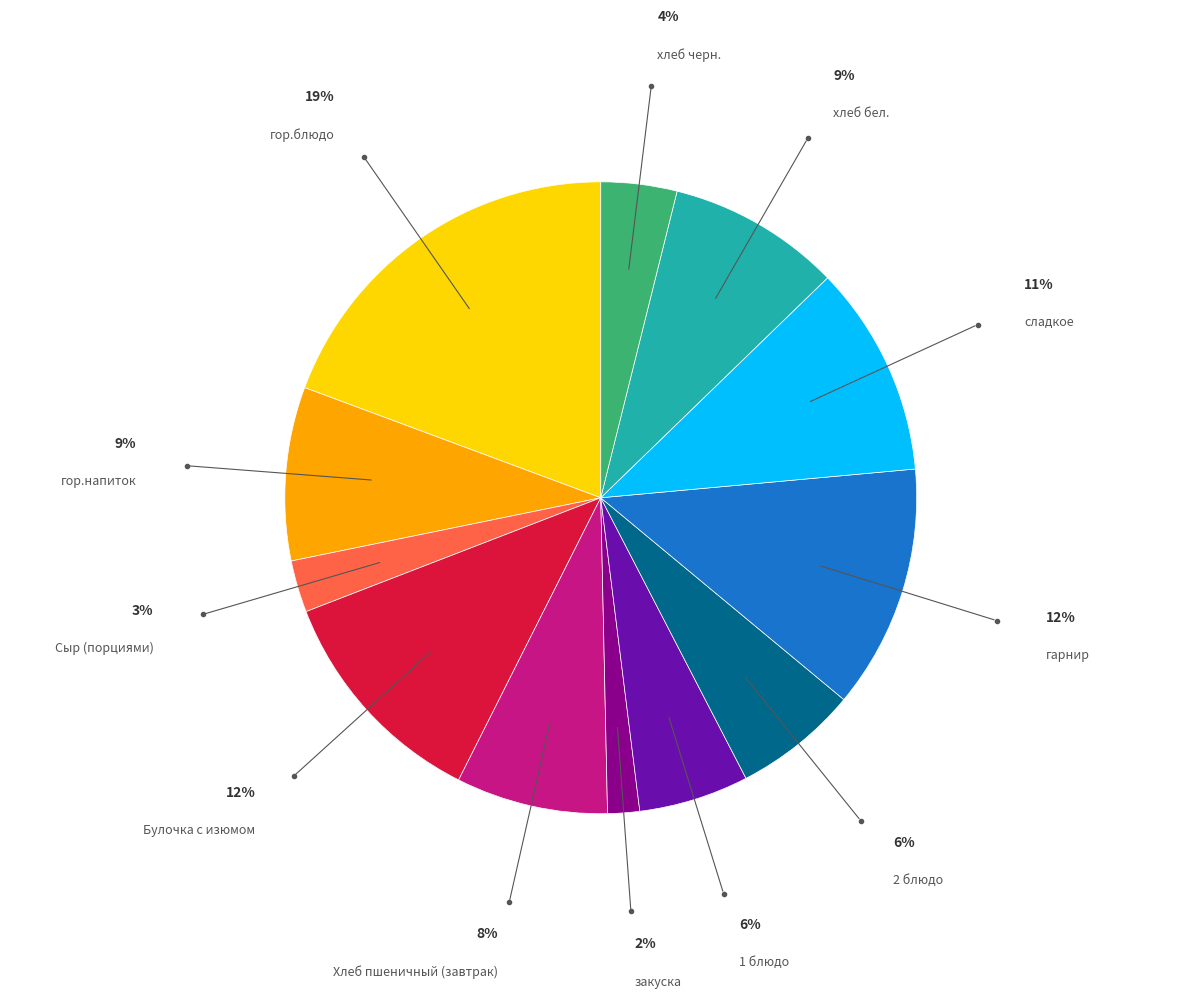

How many slices are in this pie chart?

12